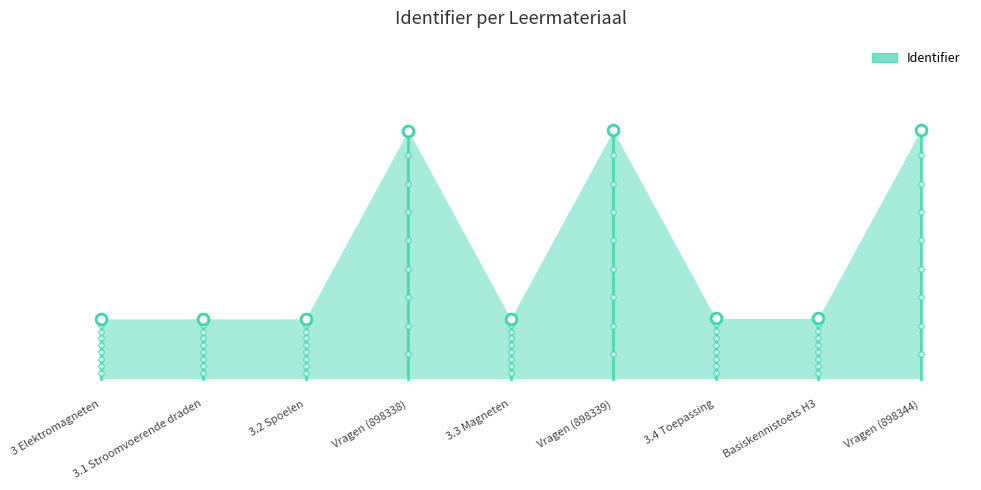

Between 3 Elektromagneten and Vragen (898339), which is larger?

Vragen (898339)